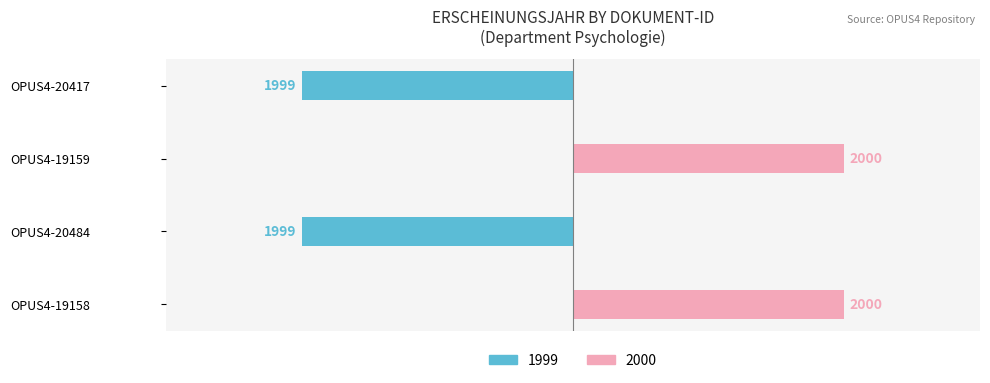

At which category does the chart reach its minimum across all series?

OPUS4-20484